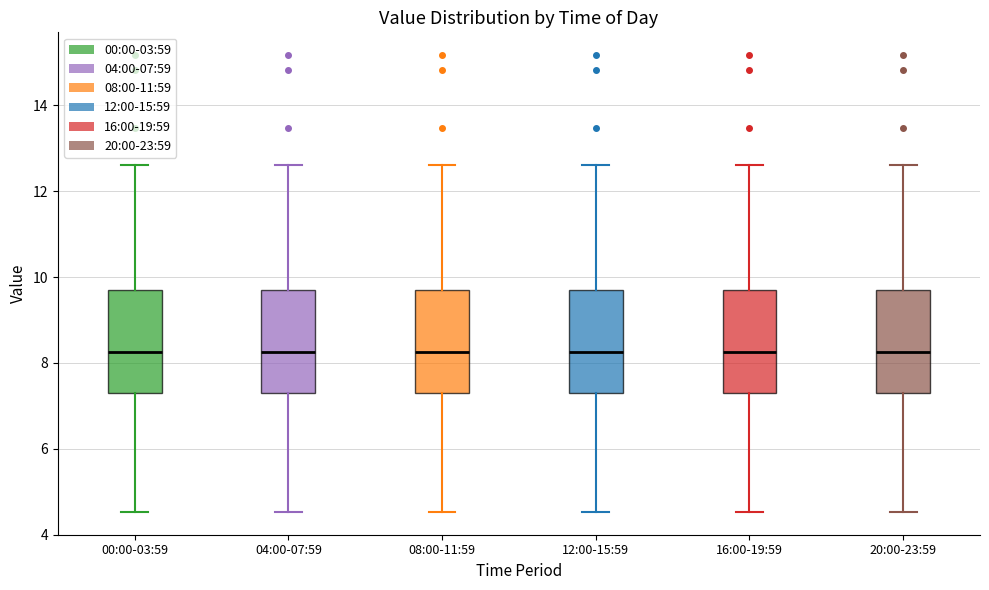

Reading left to right, transcribe this box plot: for each box, give where its median line is, the range the box spans, and where its two whiskers end, as read against the y-axis. The values are not printed on the chart, so give them approximately, as read against the axis.

00:00-03:59: median 8.2, box 7.2 to 9.8, whiskers 4.6 to 12.6
04:00-07:59: median 8.2, box 7.2 to 9.8, whiskers 4.6 to 12.6
08:00-11:59: median 8.2, box 7.2 to 9.8, whiskers 4.6 to 12.6
12:00-15:59: median 8.2, box 7.2 to 9.8, whiskers 4.6 to 12.6
16:00-19:59: median 8.2, box 7.2 to 9.8, whiskers 4.6 to 12.6
20:00-23:59: median 8.2, box 7.2 to 9.8, whiskers 4.6 to 12.6